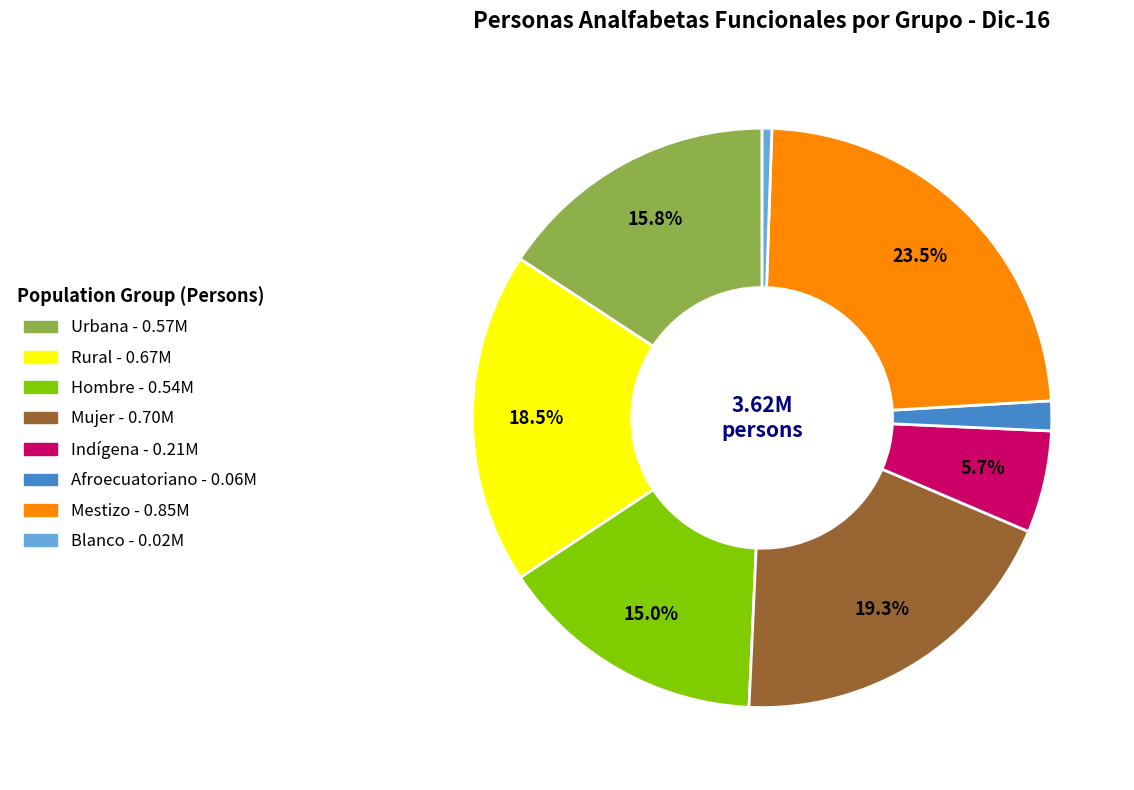

To the nearest percent, what is the average slice percentage?

12%